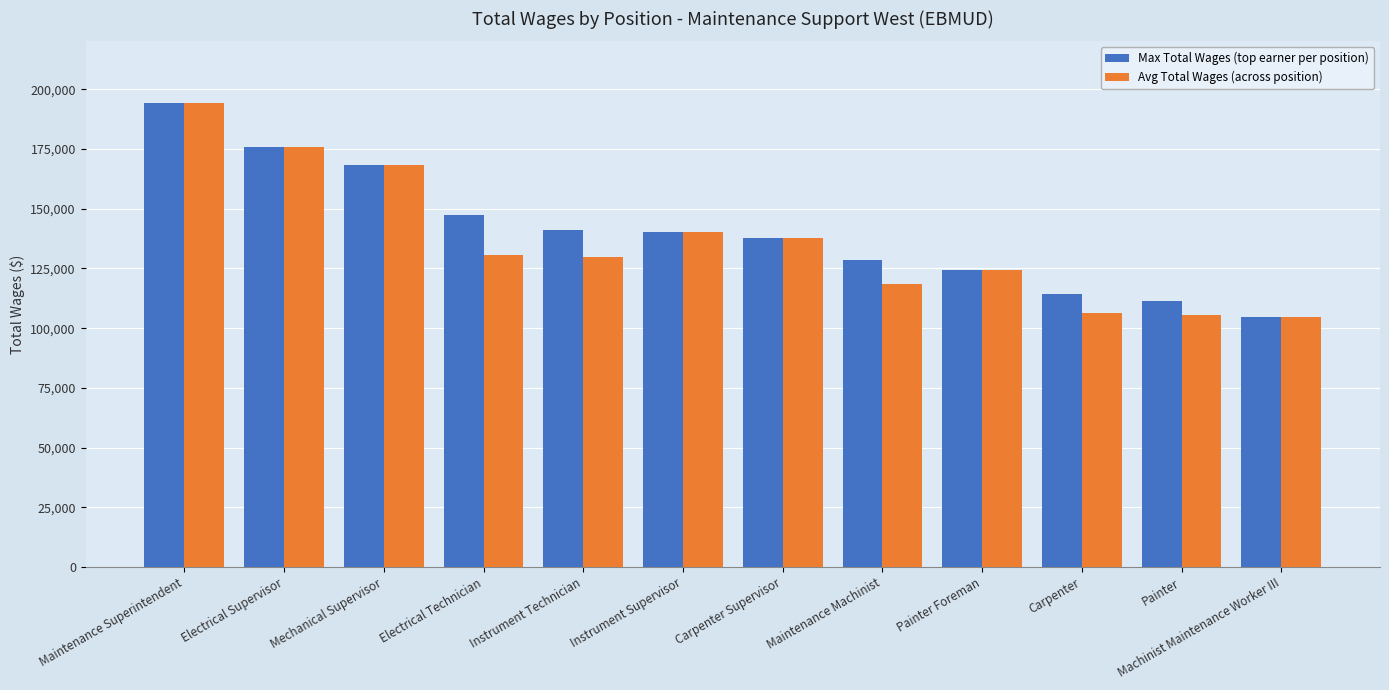

What is the total value across all series at Maintenance Superintendent?

388444.0